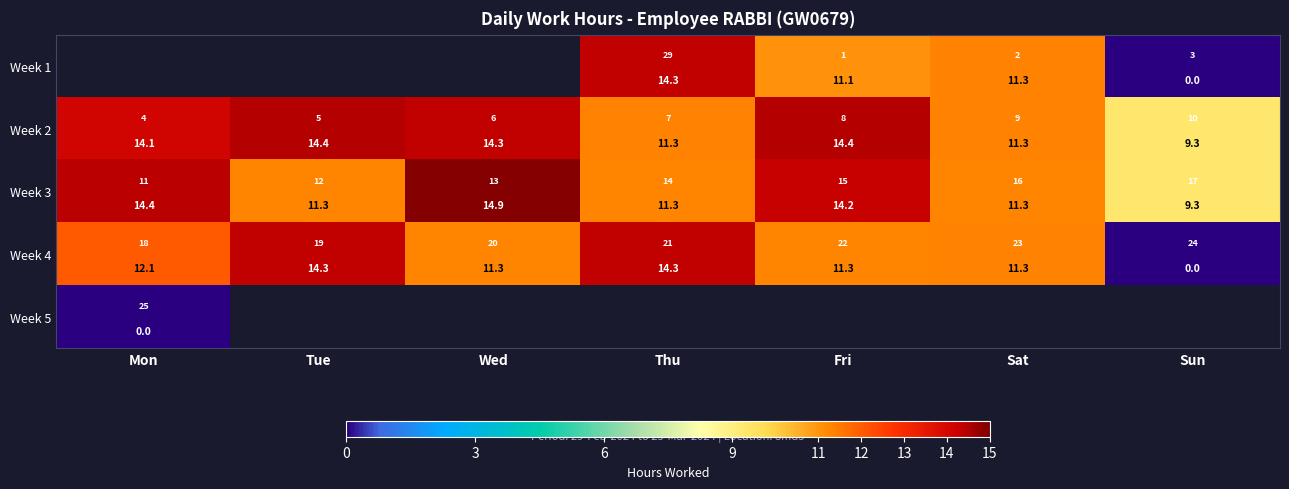

What value does the Week 1 series have at Sat?

11.3